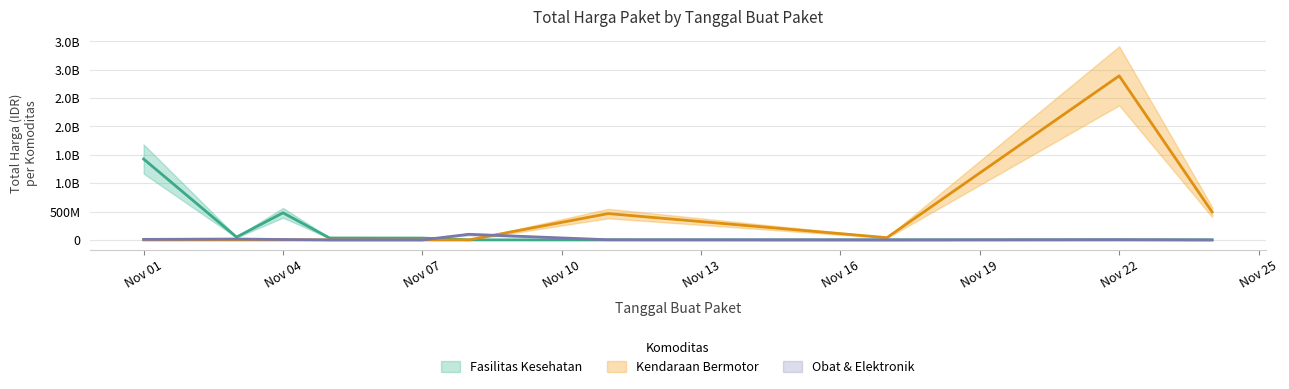

What is the difference between the second highest and minimum values in the Fasilitas Kesehatan series?

477600000